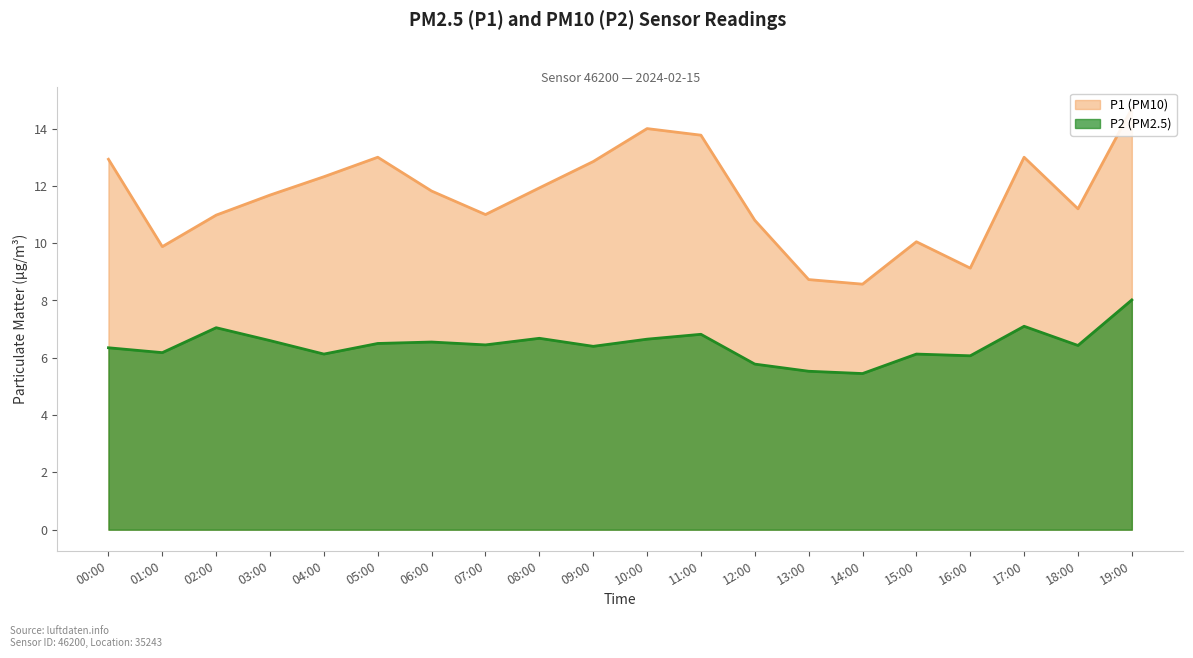

Is the value of P1 at 06:00 greater than the value of P2 at 10:00?

Yes